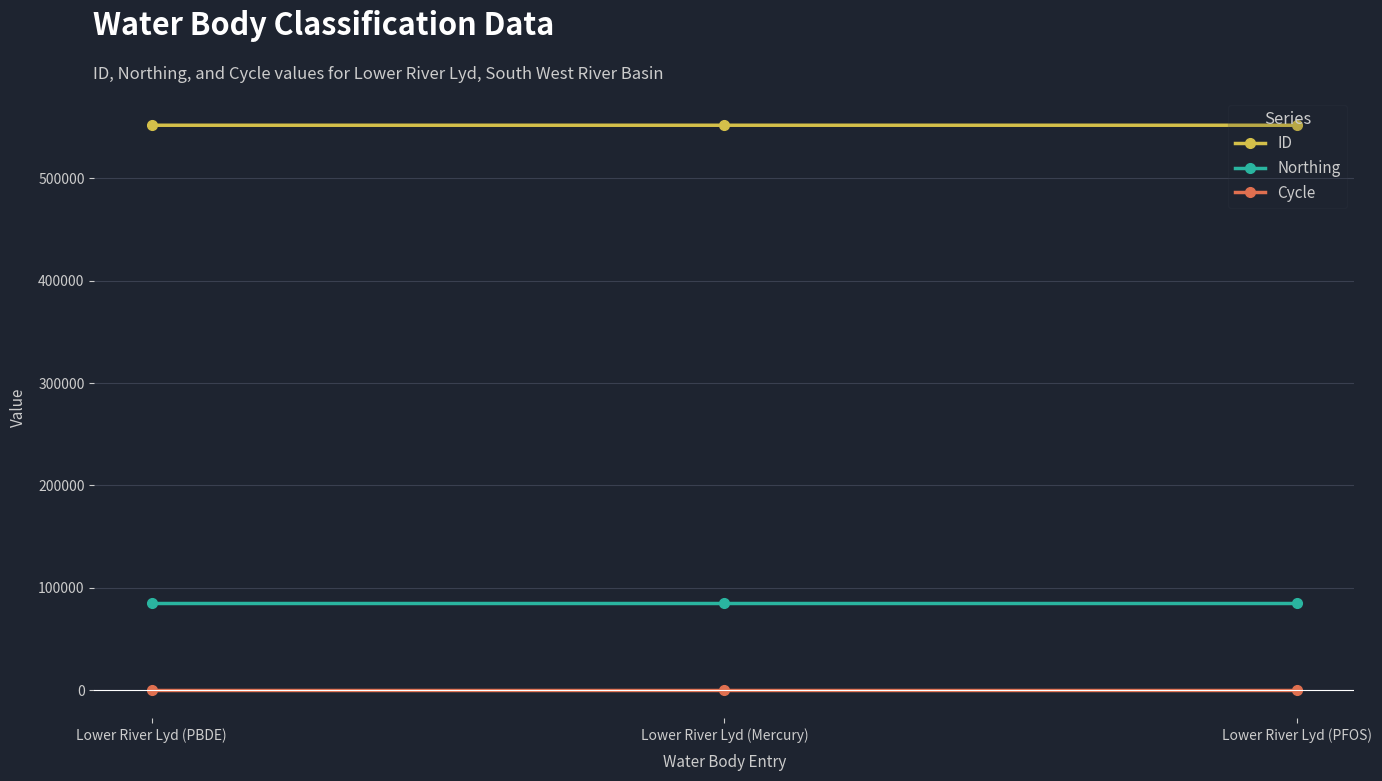

What is the total value across all series at Lower River Lyd (PBDE)?

636997